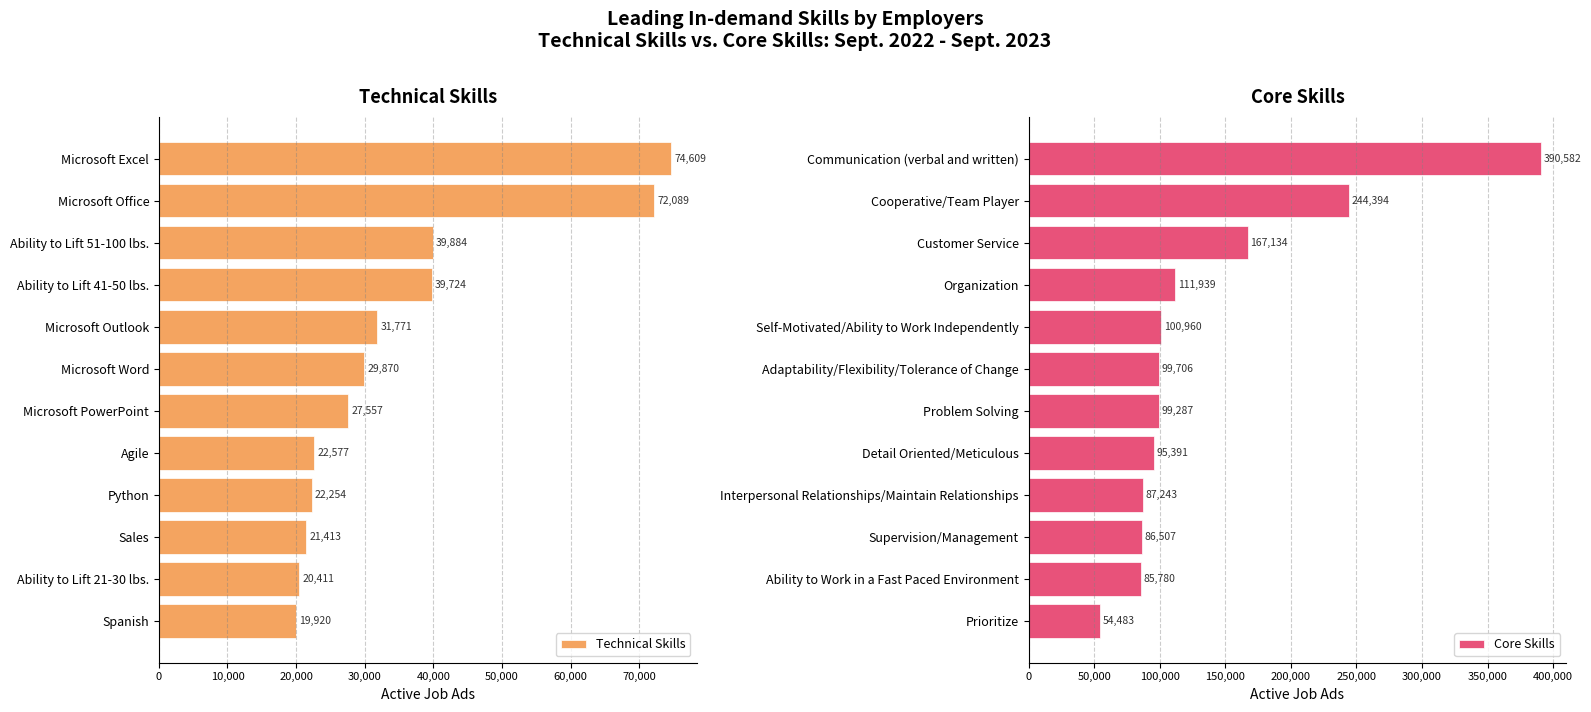

How many categories are shown in the chart?

12